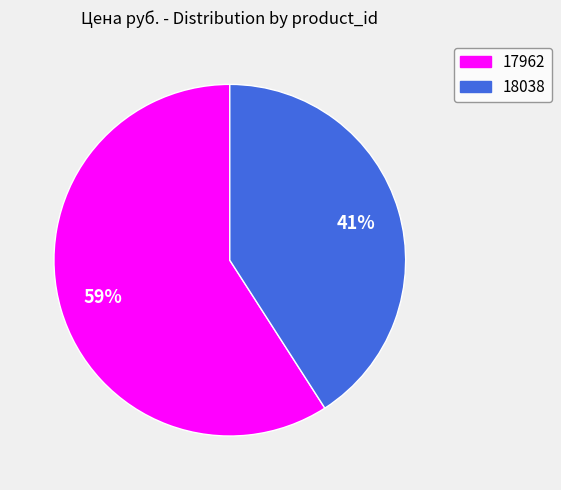

To the nearest percent, what percentage of the pie is 18038?

41%